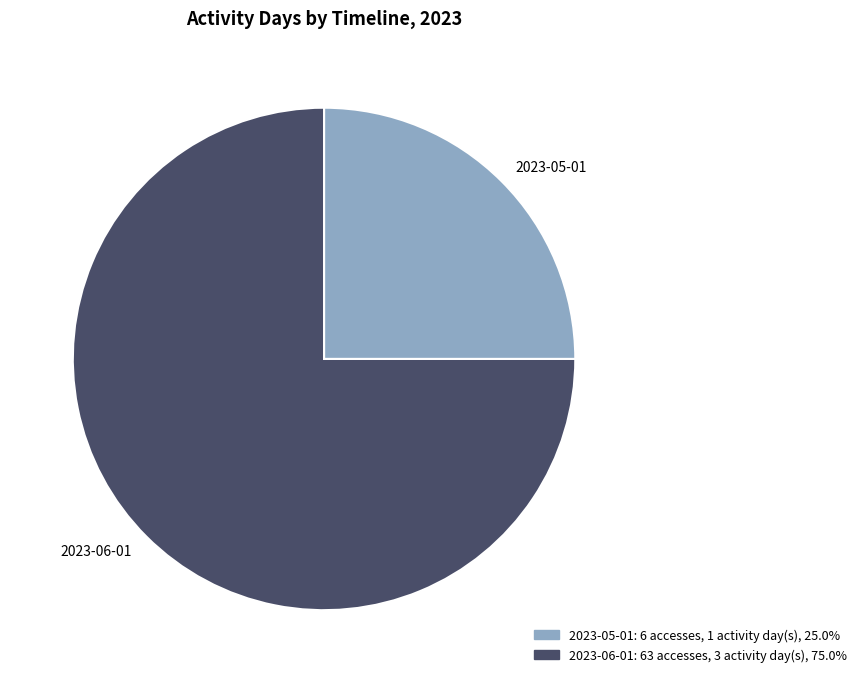

Which category has the smallest portion of the pie?

2023-05-01